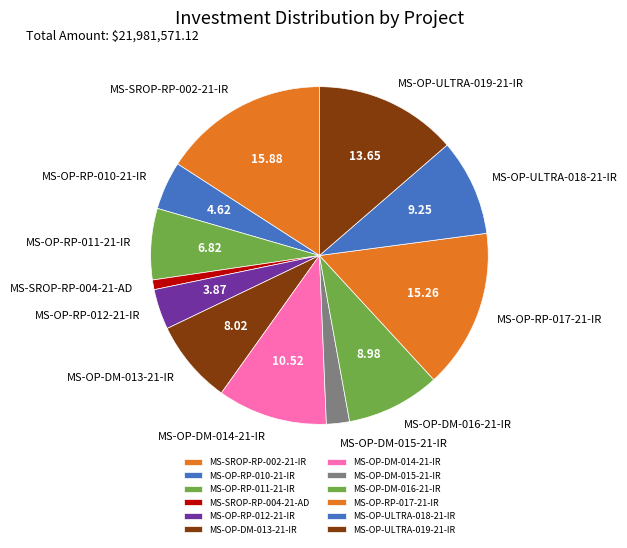

Does any single category account for the majority?

No